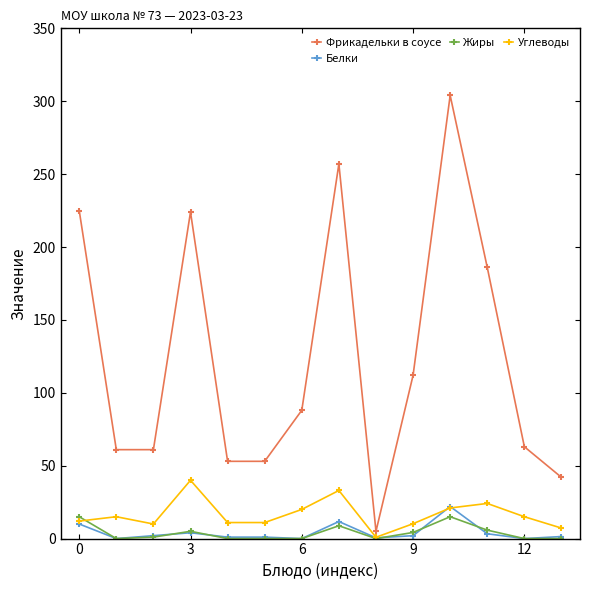

True or false: Белки has more than 1 interior local peaks.

True